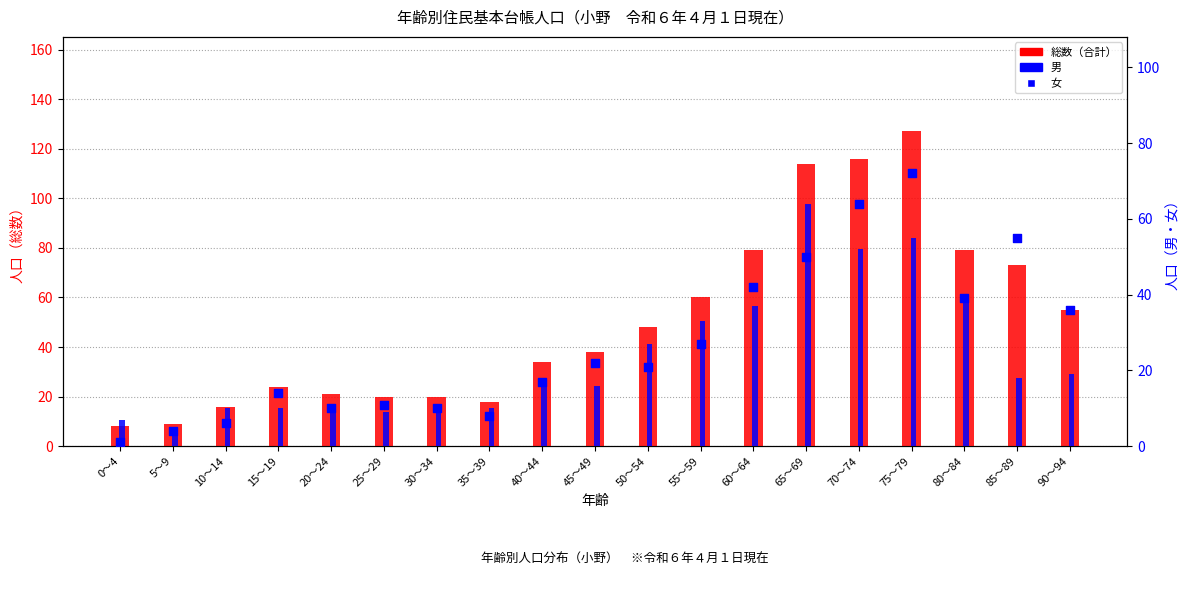

Which series has the largest total across all categories?

総数（合計）